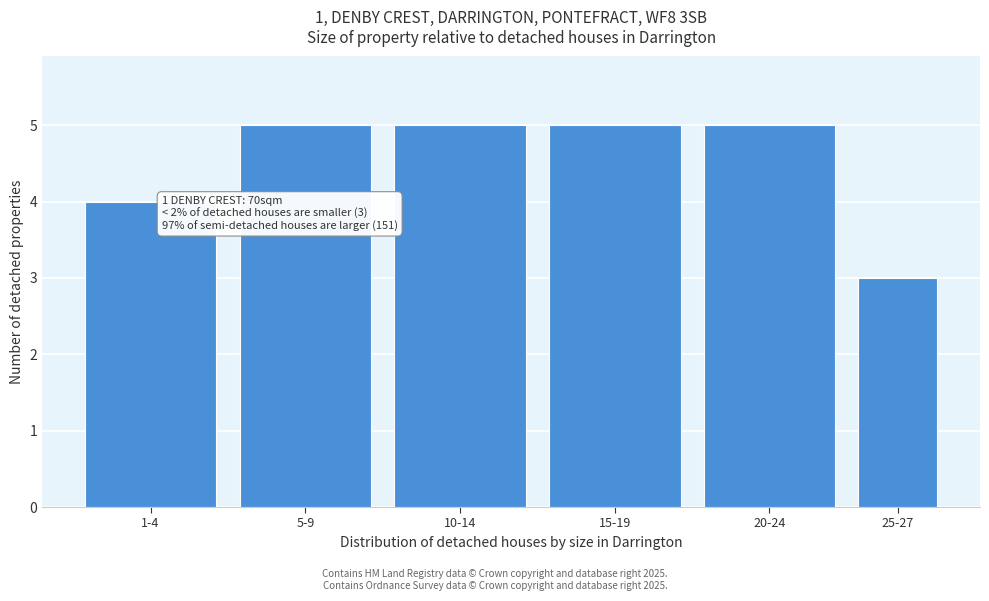

Reading left to right, list all the values displayed in this chart.

1-4=4	5-9=5	10-14=5	15-19=5	20-24=5	25-27=3